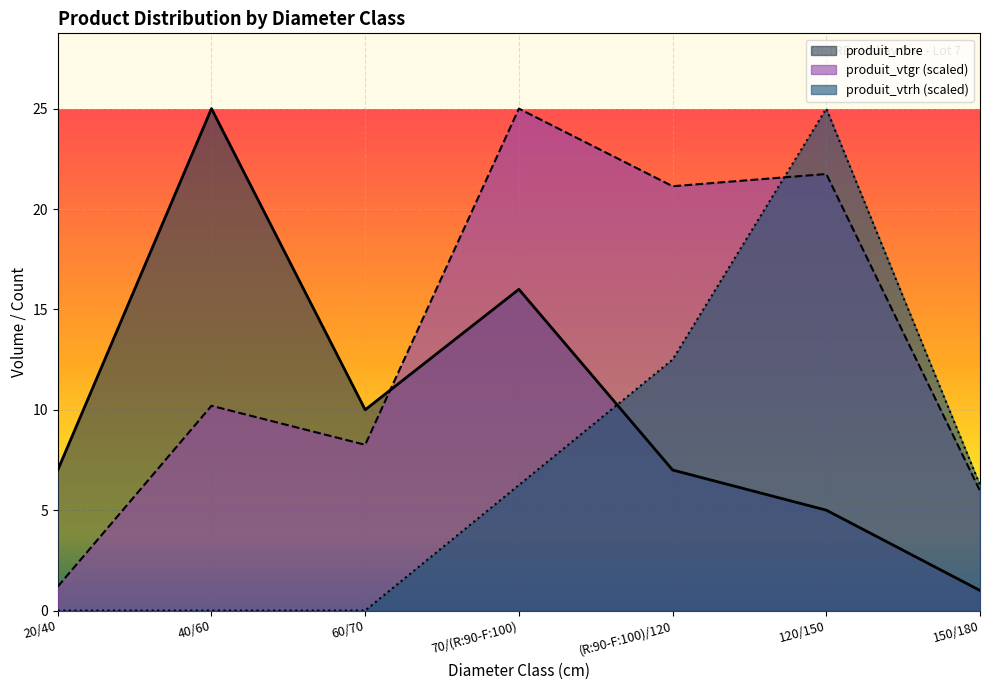

How many positive values does the produit_vtrh series have?

4